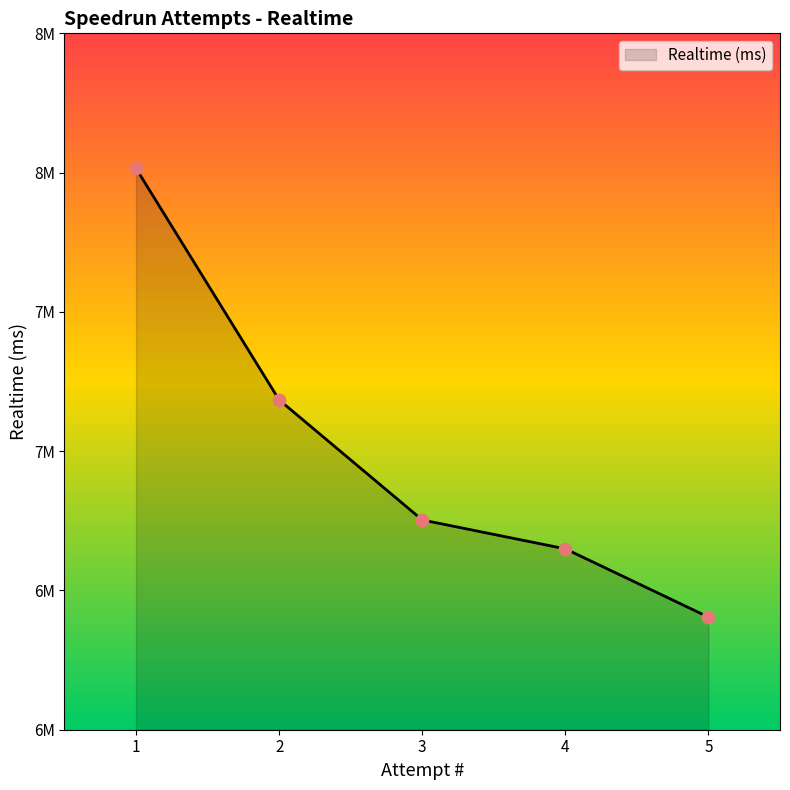

Approximately how many times larger is the value at 3 compared to 5?

1.0